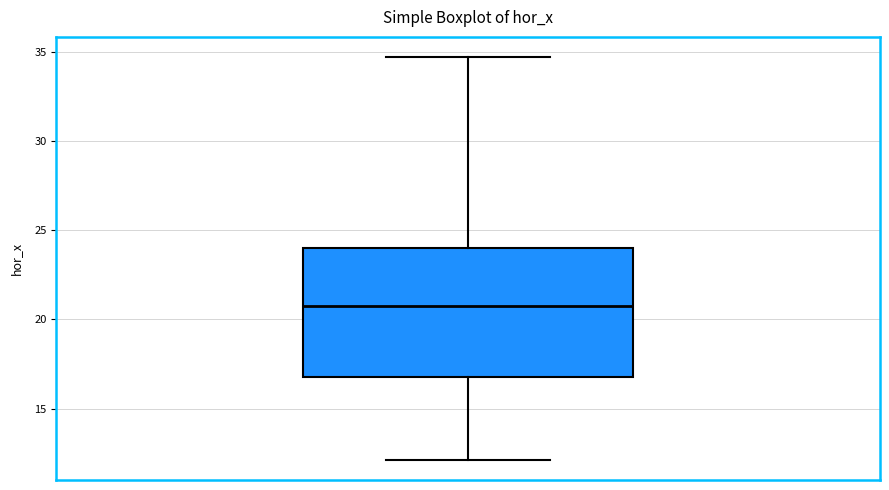

Read this box plot against the y-axis: the position of the median line, the range covered by the box, and the ends of both whiskers. The values are not printed on the chart, so give them approximately, as read against the axis.

median 20.5, box 17.0 to 24.0, whiskers 12.0 to 34.5